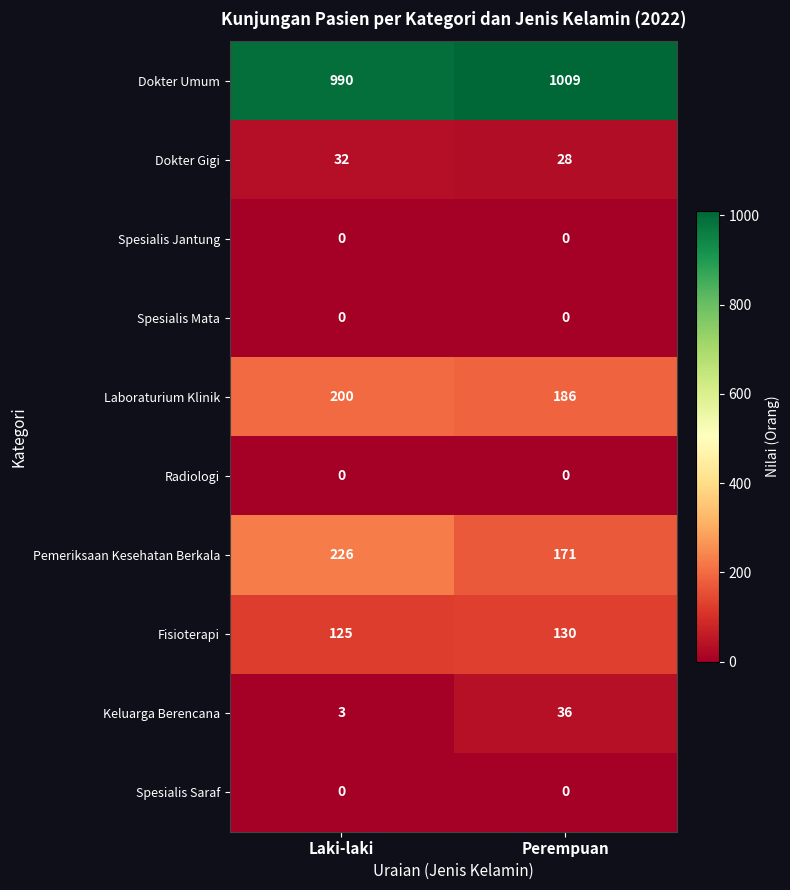

What is the average value of the Fisioterapi series?

128